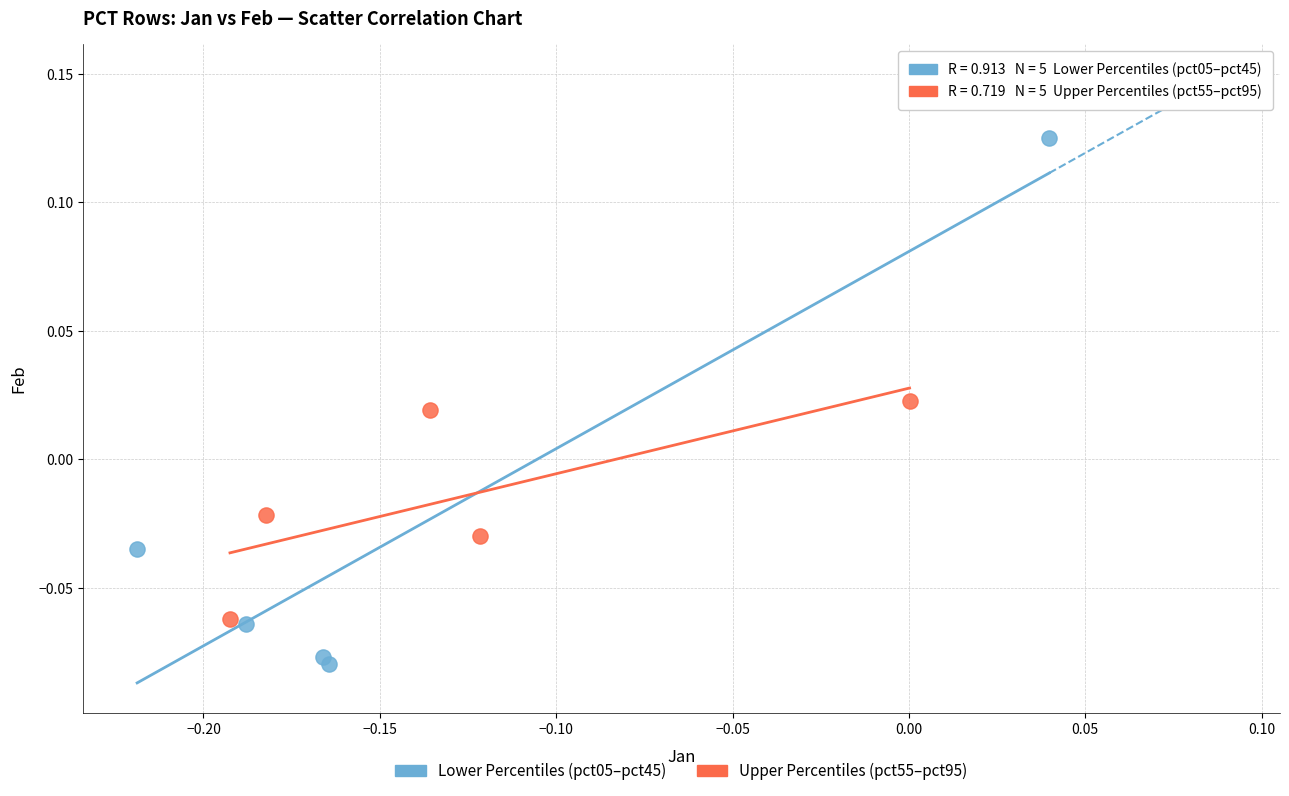

Which series has the widest spread of Y values?

Lower Percentiles (pct05–pct45)